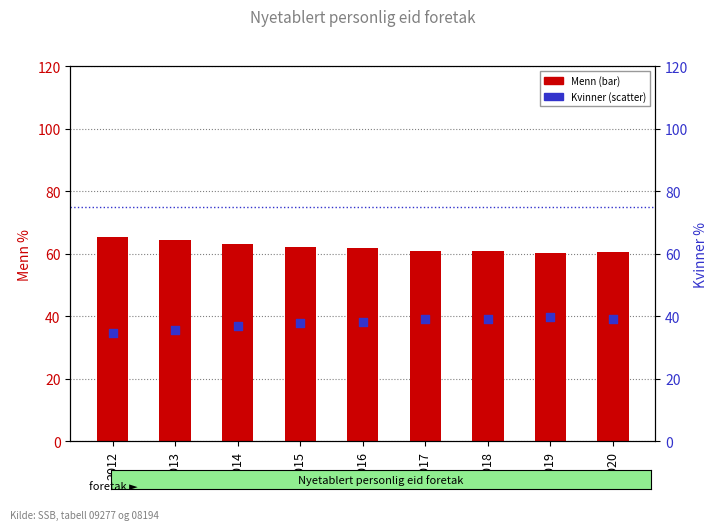

Is the value of Menn (bar) at 2018 greater than the value of Kvinner (scatter) at 2017?

Yes